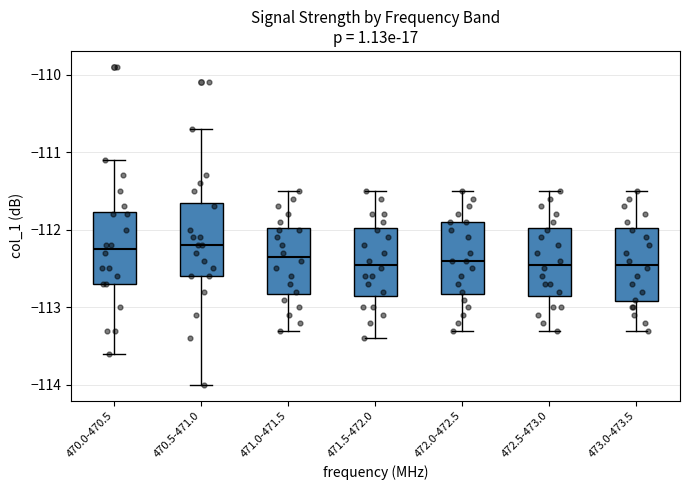

Where does the upper whisker of the box for 472.5-473.0 end on the y-axis? The values are not printed on the chart, so give them approximately, as read against the axis.

-111.5